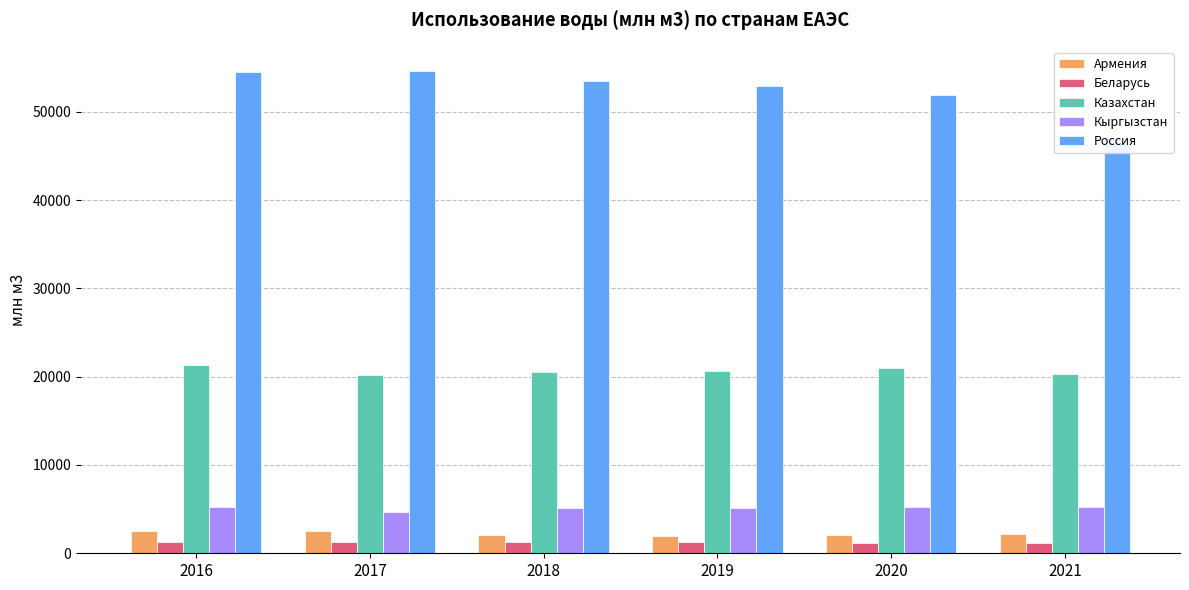

The Россия series shows 86695.3 at 2017. True or false?

False